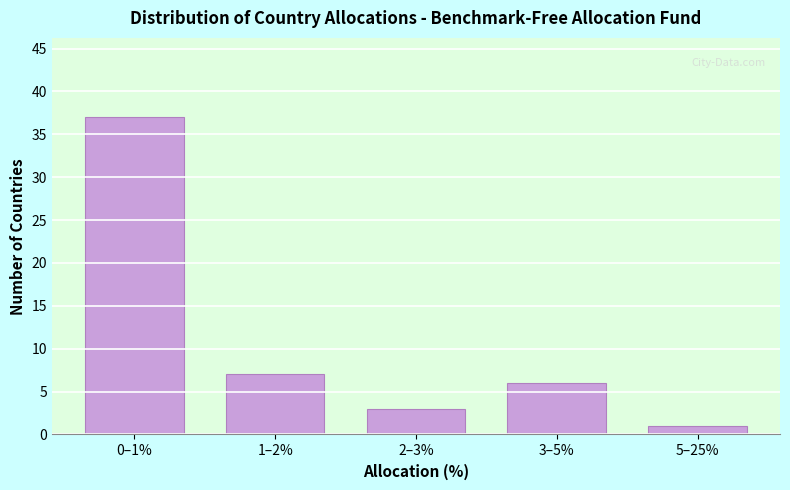

Reading right to left, extract all data points from this chart.

1	6	3	7	37